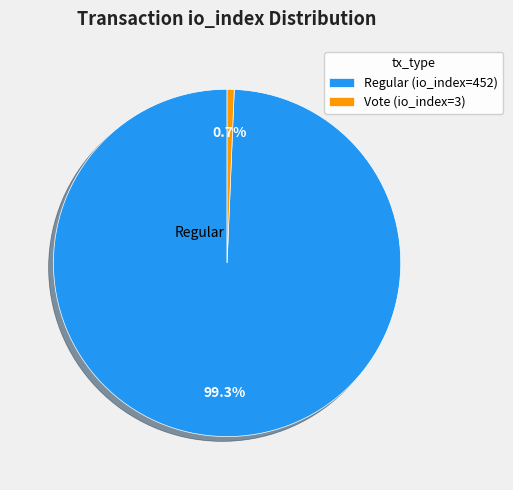

Rank the categories by value from lowest to highest.

Vote (io_index=3), Regular (io_index=452)